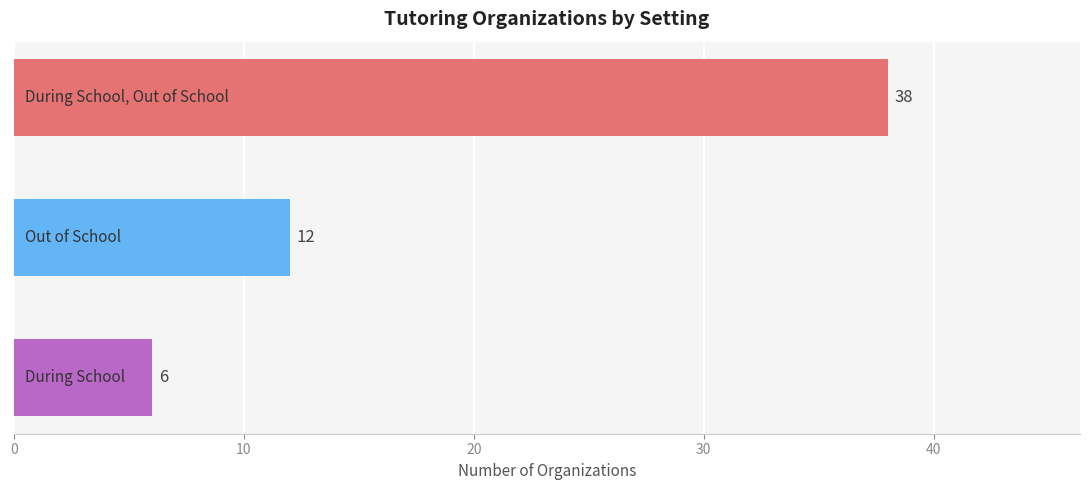

What is the sum of all values?

56